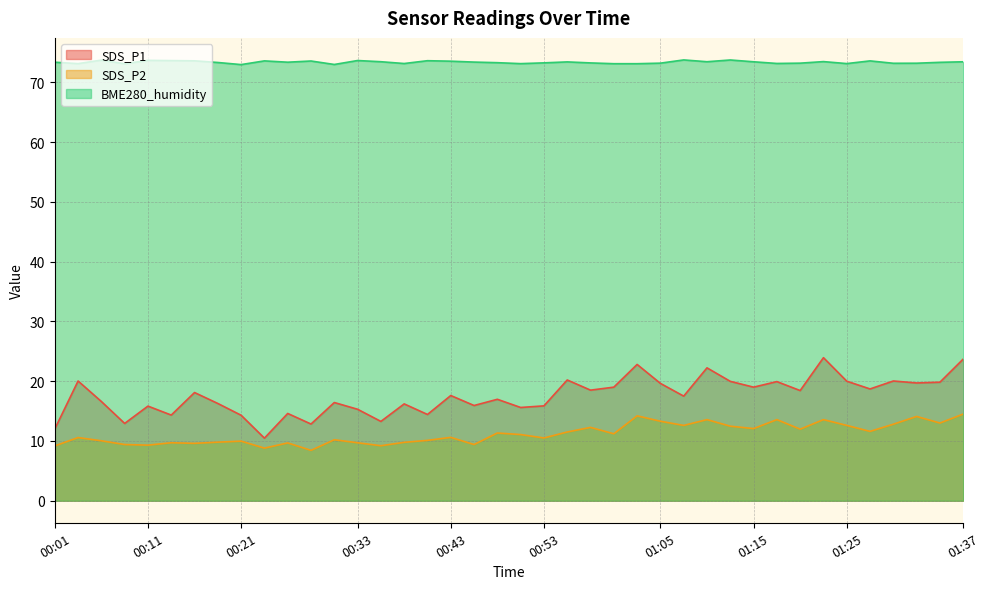

What is the average value of the SDS_P1 series?

17.5